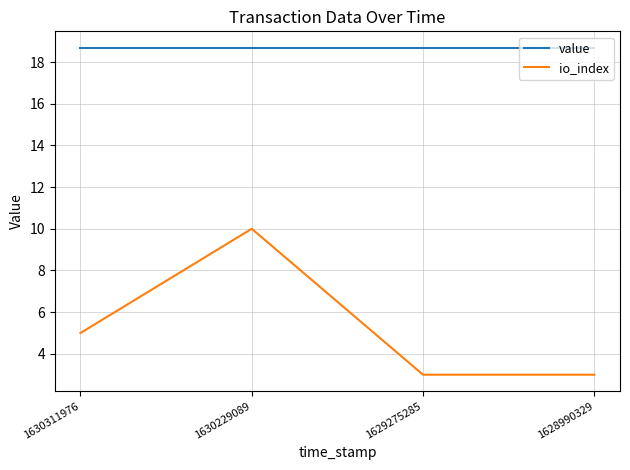

Which series changed the most between 1630229089 and 1629275285?

io_index